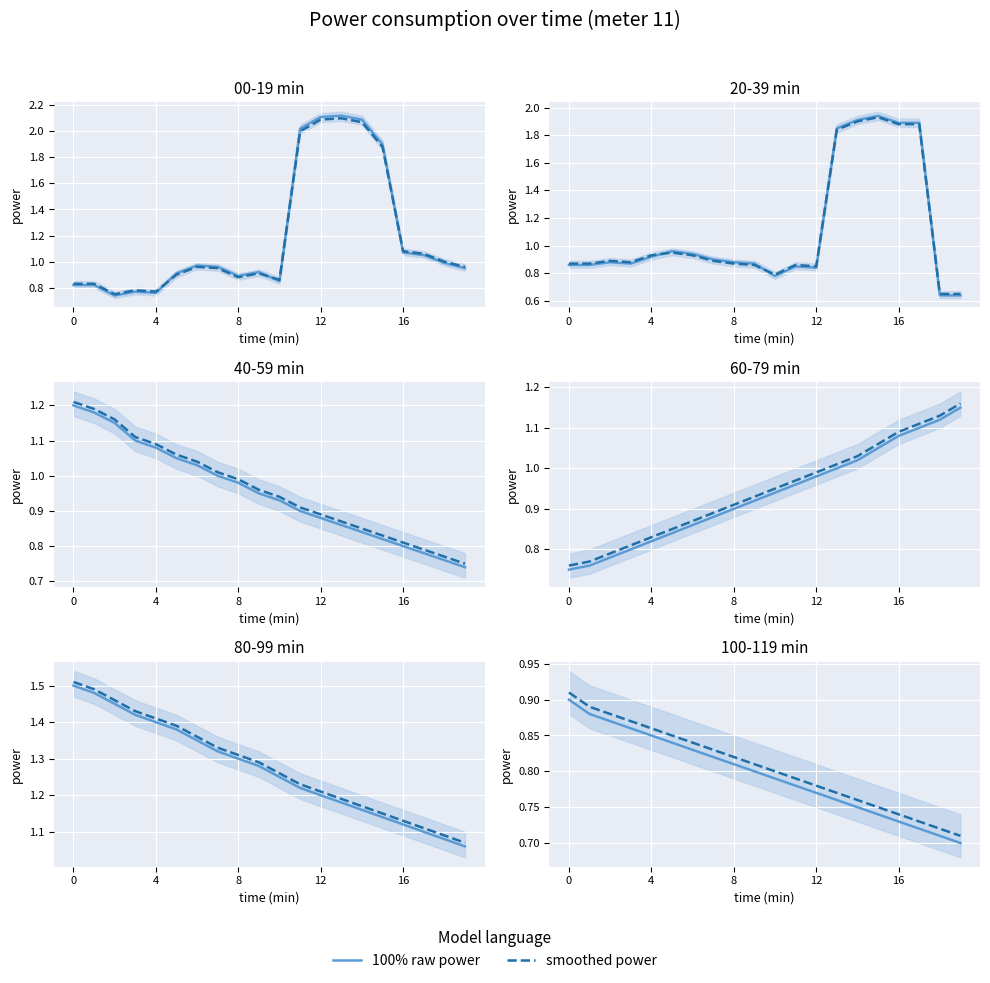

Which series changed the most between 5 and 6?

100% raw power